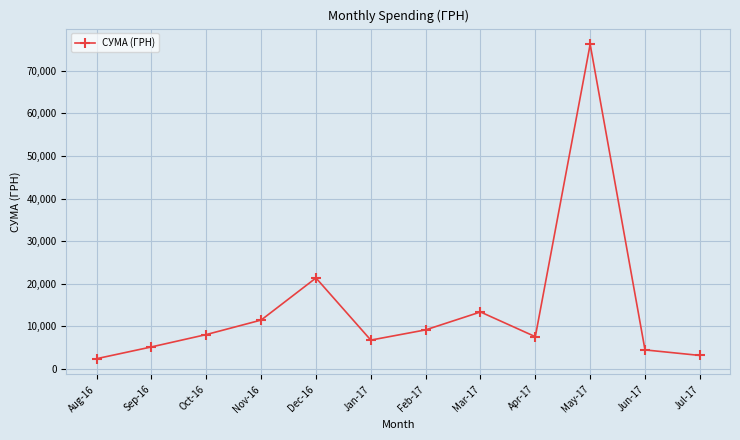

What is the sum of the values at Mar-17 and Feb-17?

22600.0